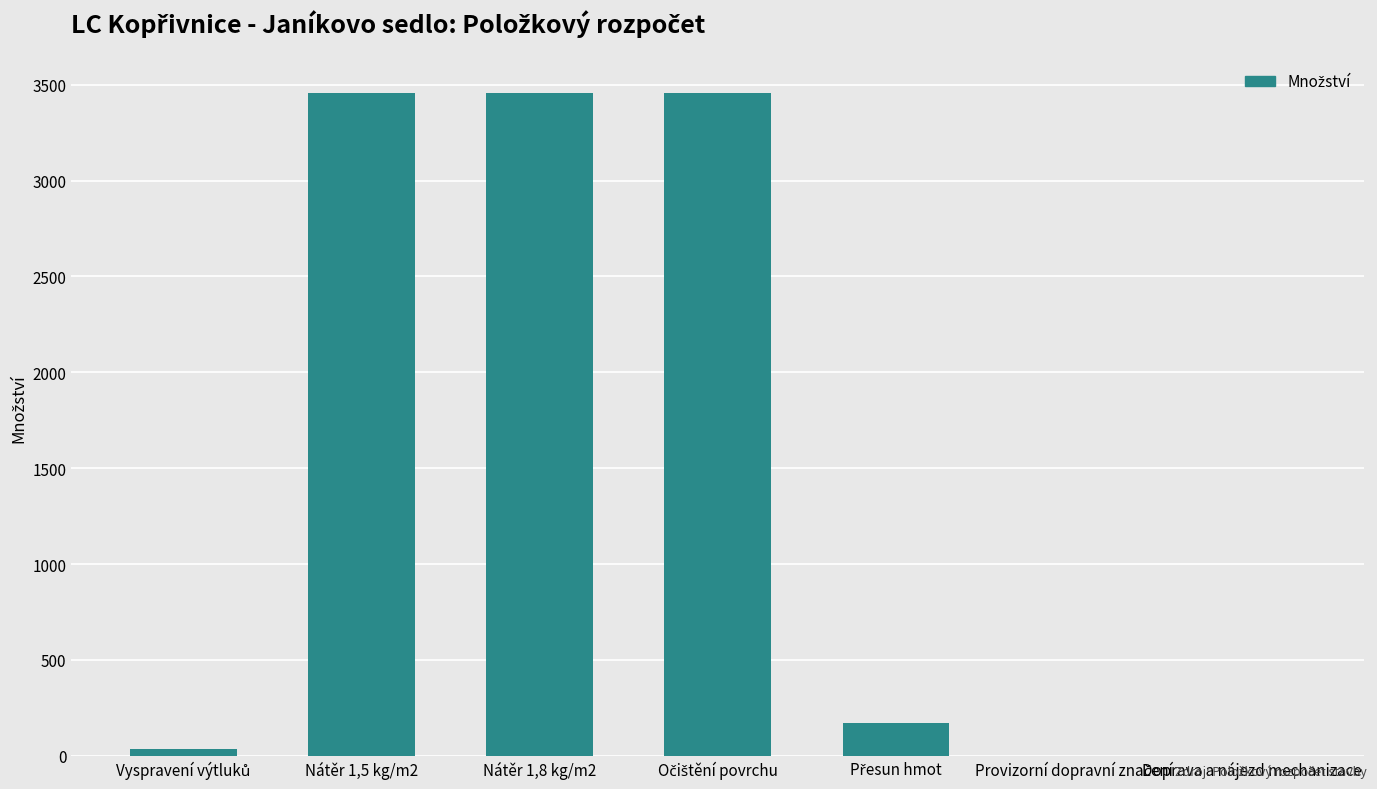

Is it true that the value at Nátěr 1,5 kg/m2 is 3458?

True